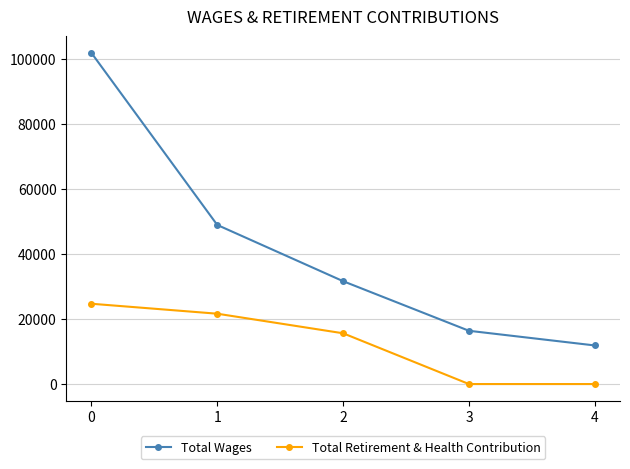

How many data points does each series have?

5